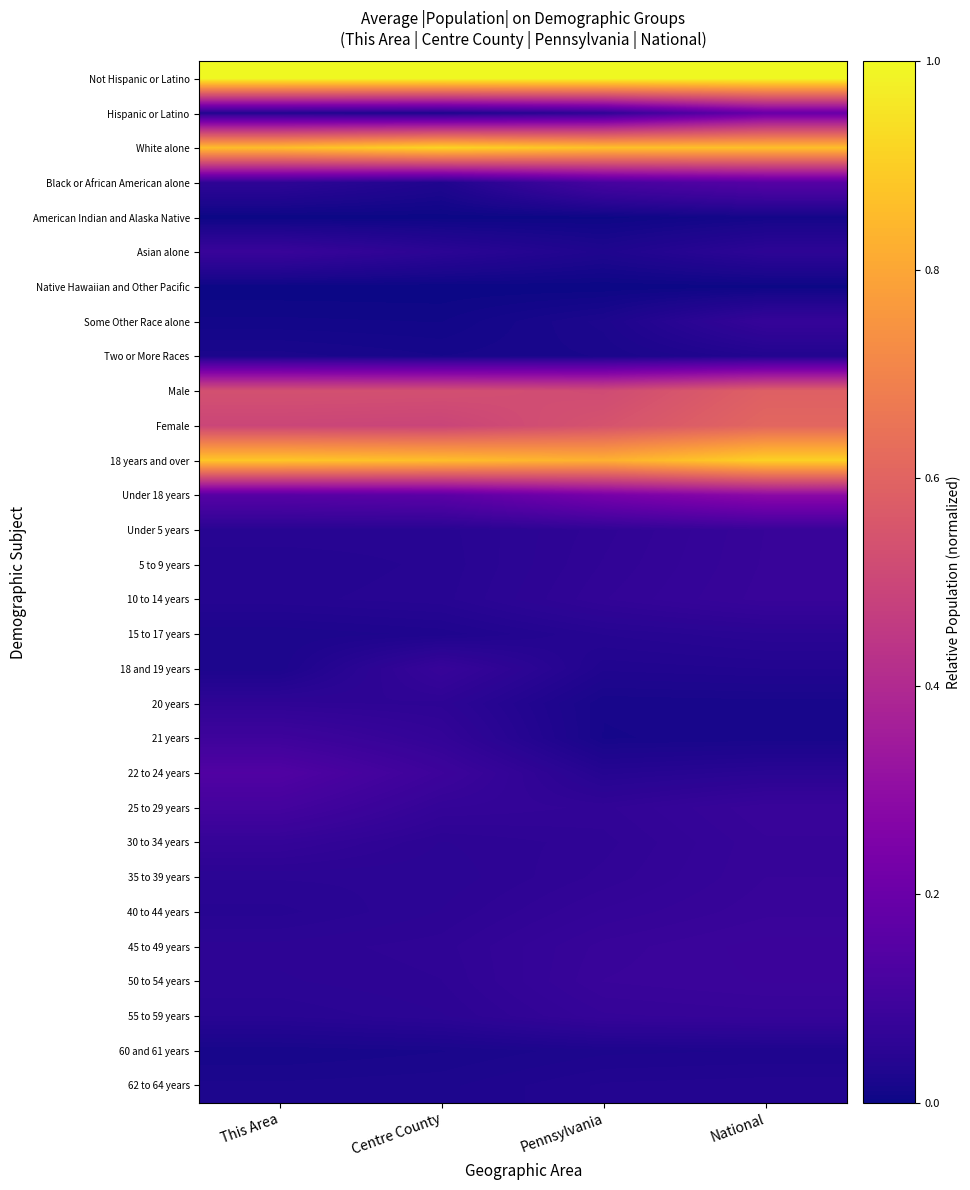

Between Pennsylvania and Centre County, which is larger?

Pennsylvania